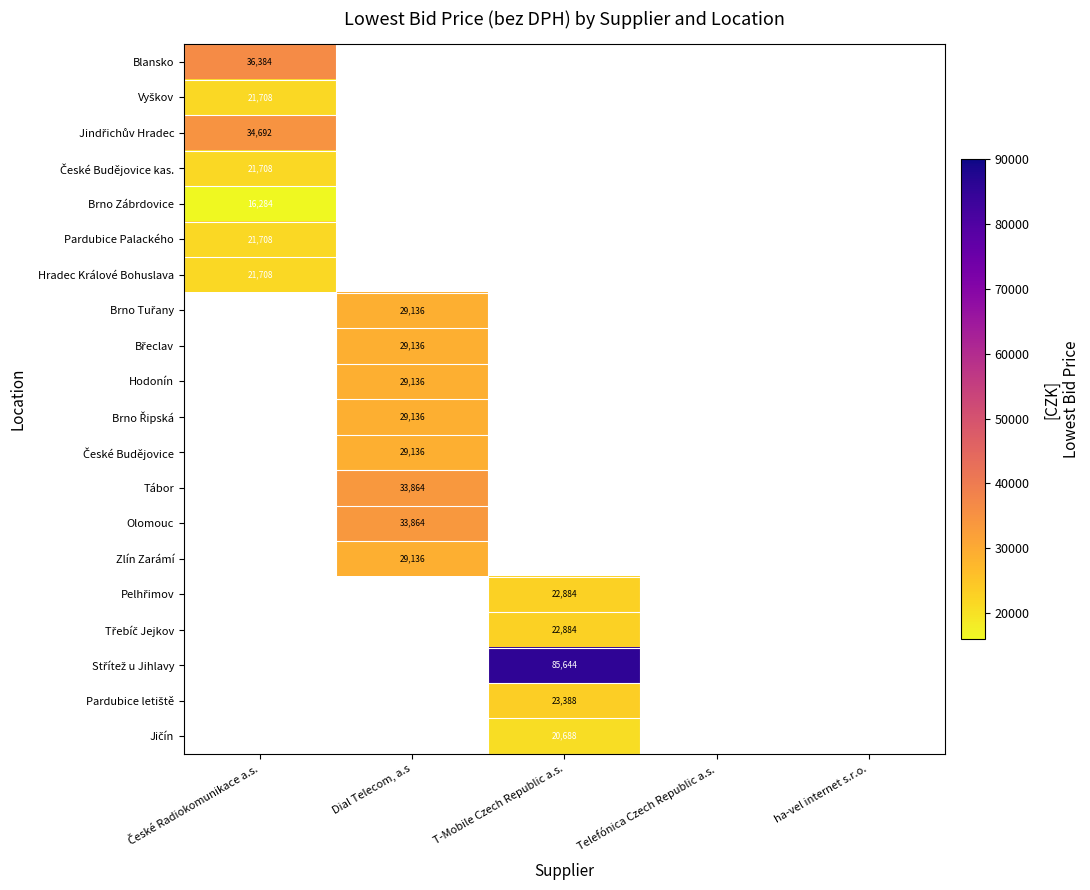

The value of Pardubice letiště at T-Mobile Czech Republic a.s. is 23388.0. True or false?

True